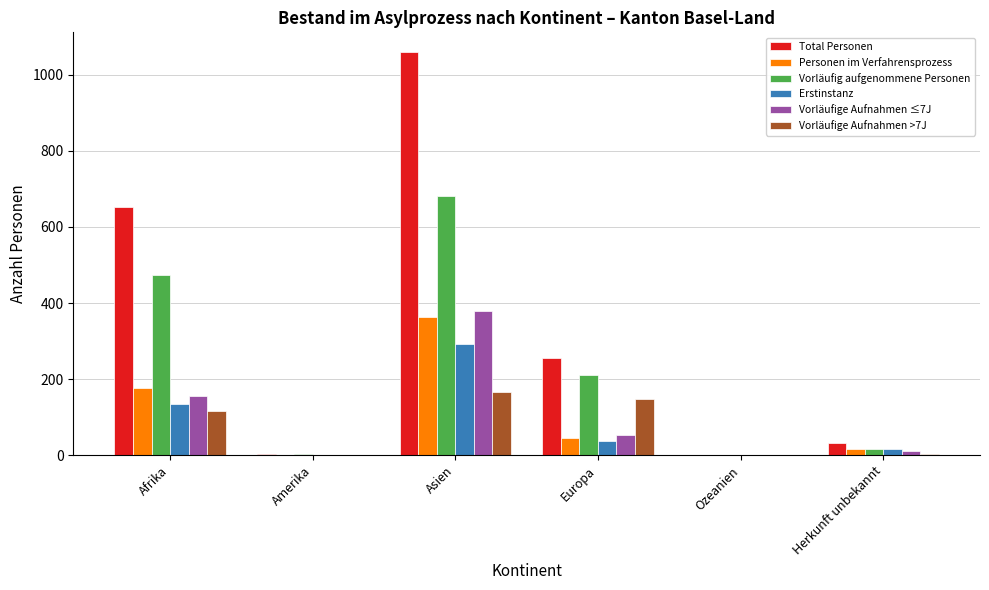

At which category is the sum across all series the highest?

Asien